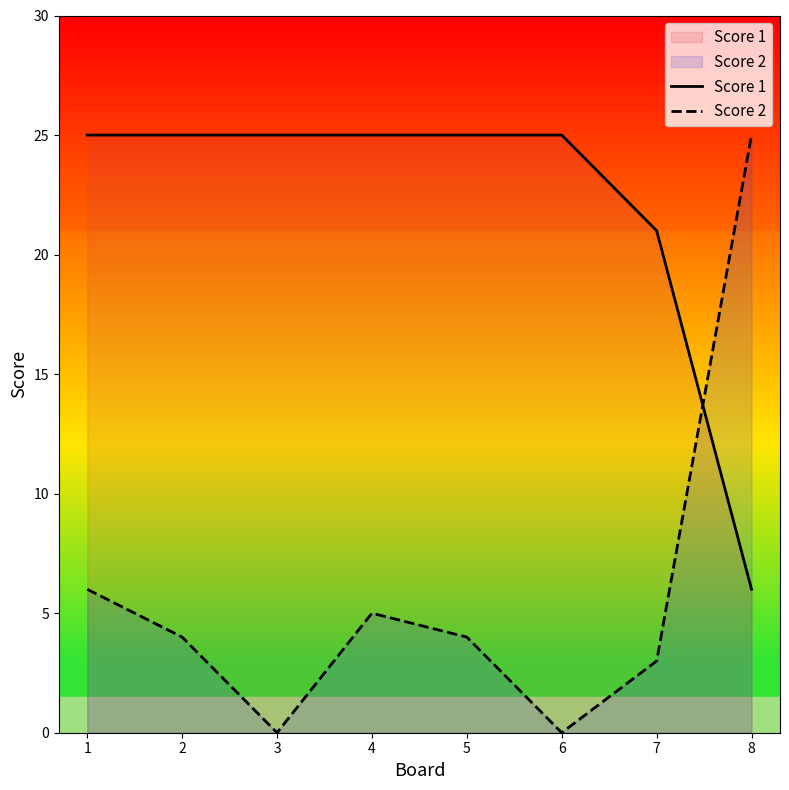

How many series are shown in this chart?

2